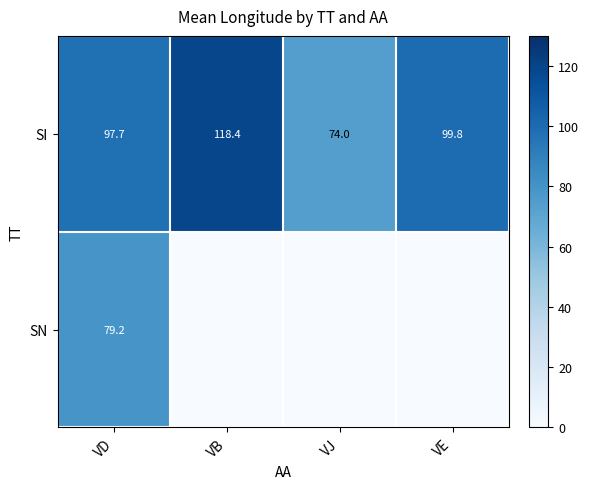

What is the difference between the maximum and minimum values in the SI series?

44.4